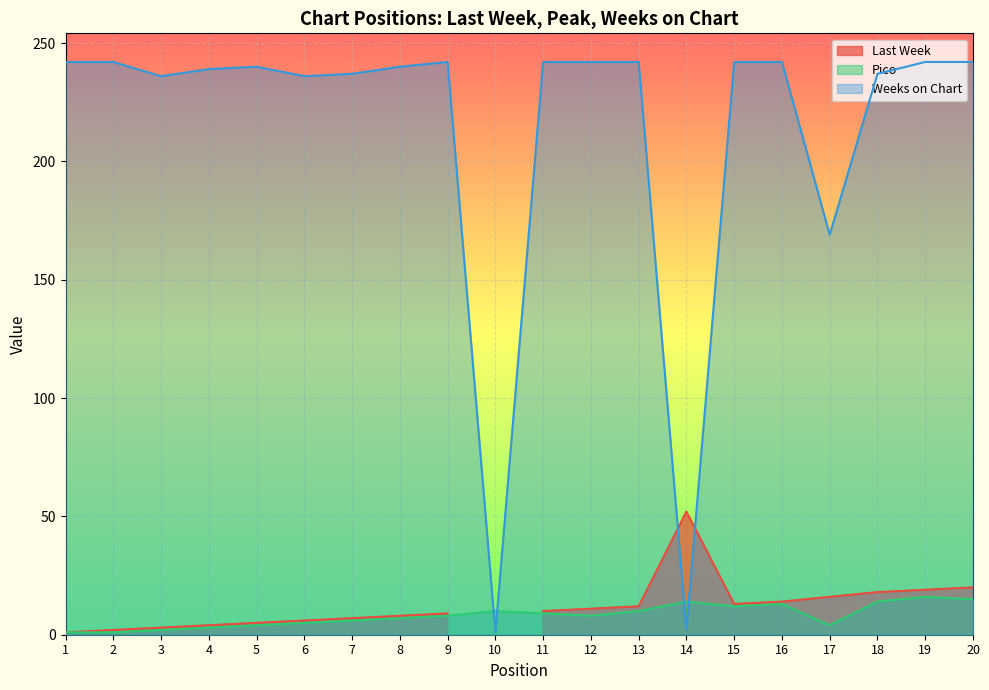

Is it true that Weeks on Chart equals 340 at 13?

False